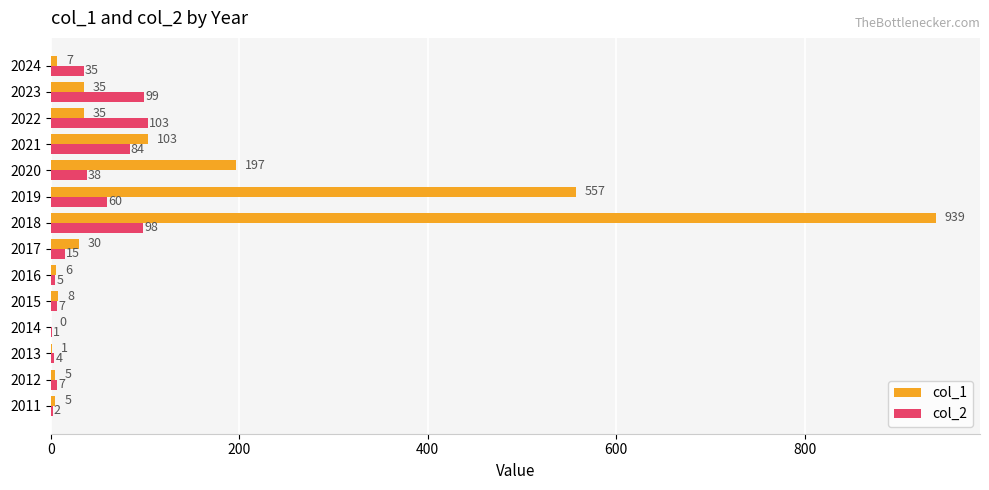

What is the sum of all col_1 values?

1928